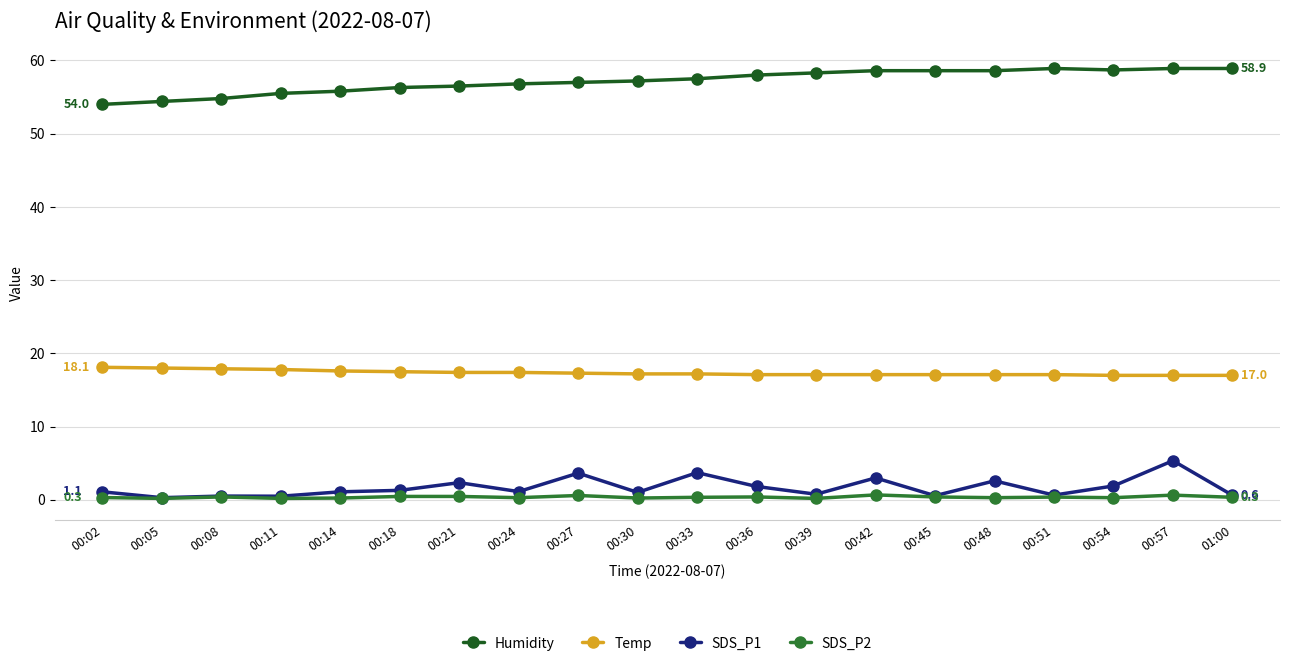

True or false: SDS_P1 and Temp intersect in this chart.

False